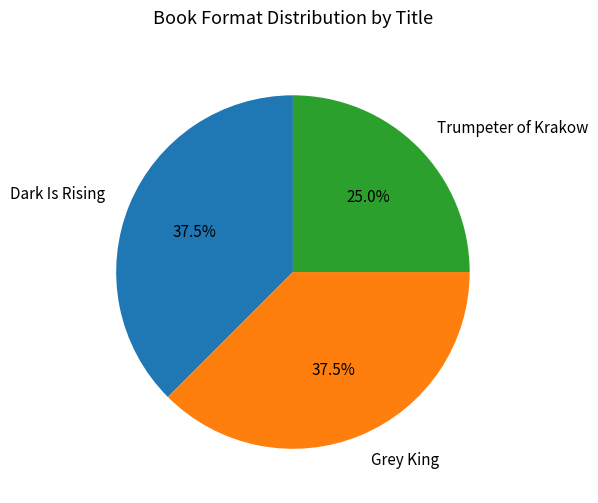

Is there a majority slice in this chart?

No